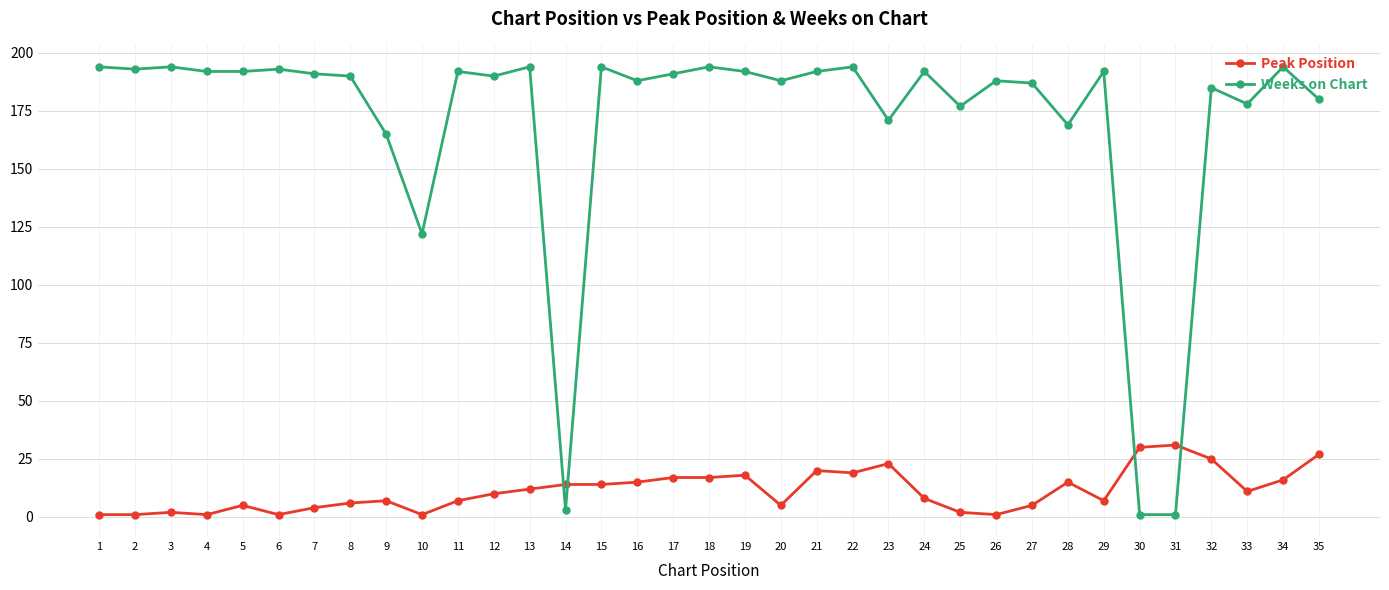

What value does the Weeks on Chart series have at 27?

187